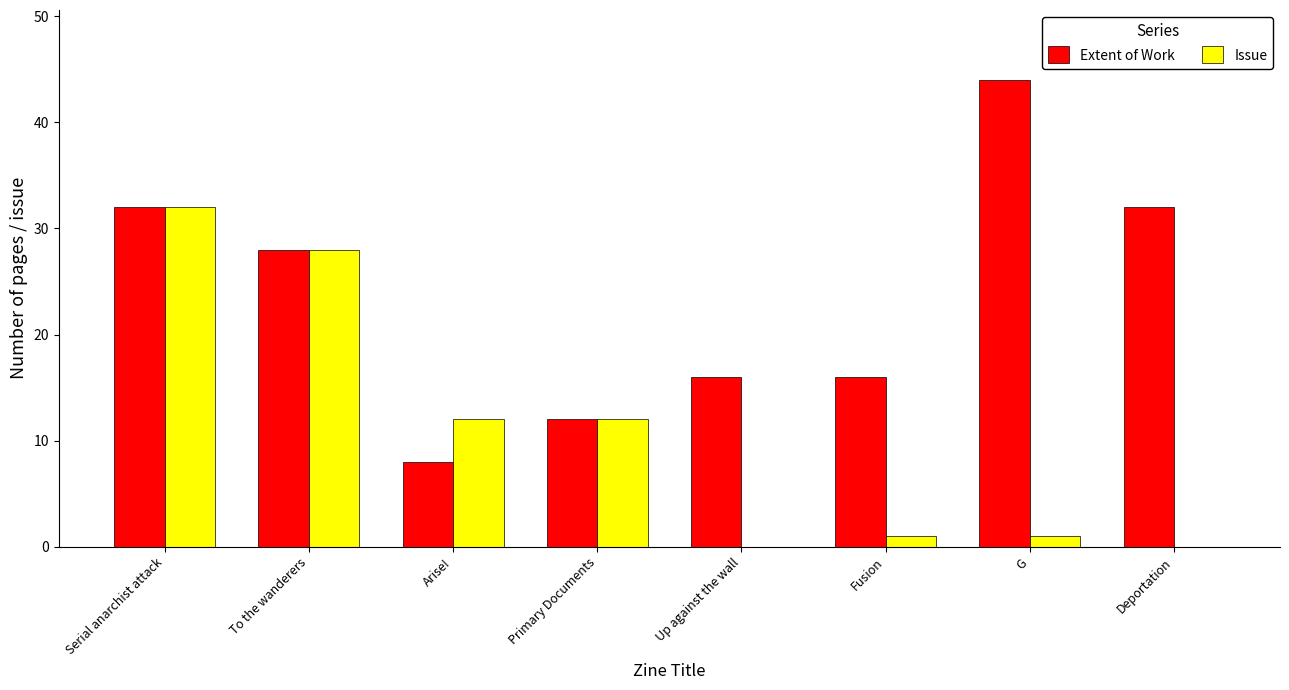

Reading left to right, extract all data points from this chart.

Extent of Work: 32	28	8	12	16	16	44	32
Issue: 32	28	12	12	0	1	1	0